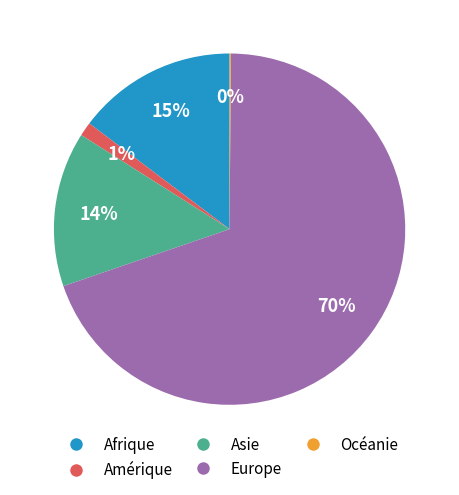

What is the largest slice in the pie chart?

Europe